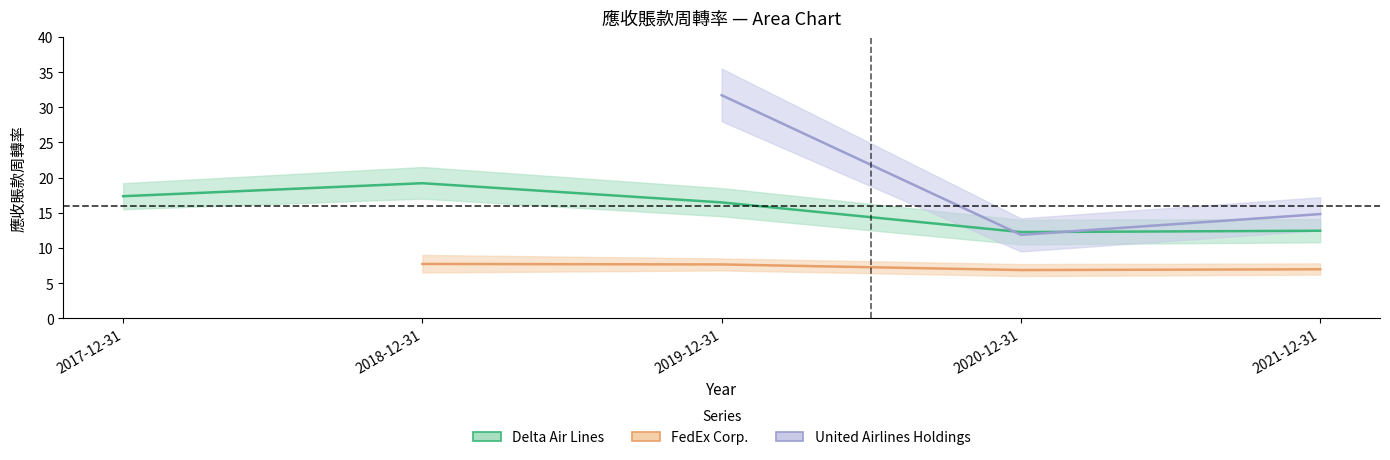

At how many categories does at least one series exceed 5?

5